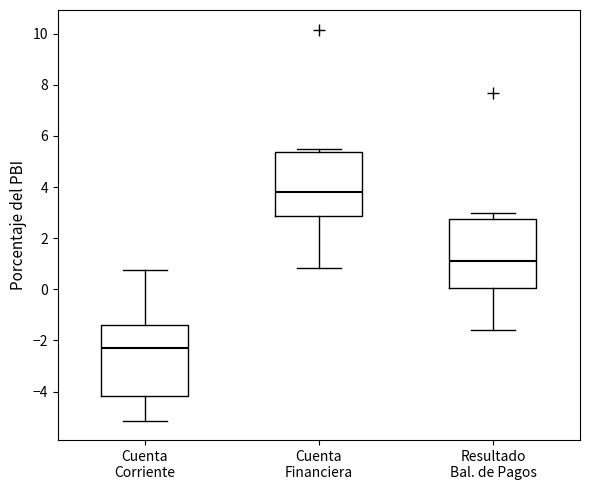

Reading left to right, transcribe this box plot: for each box, give where its median line is, the range the box spans, and where its two whiskers end, as read against the y-axis. The values are not printed on the chart, so give them approximately, as read against the axis.

Cuenta Corriente: median -2.2, box -4.2 to -1.4, whiskers -5.2 to 0.8
Cuenta Financiera: median 3.8, box 2.8 to 5.4, whiskers 0.8 to 5.4 (just above the box's upper edge)
Resultado Bal. de Pagos: median 1.0, box 0.0 to 2.8, whiskers -1.6 to 3.0